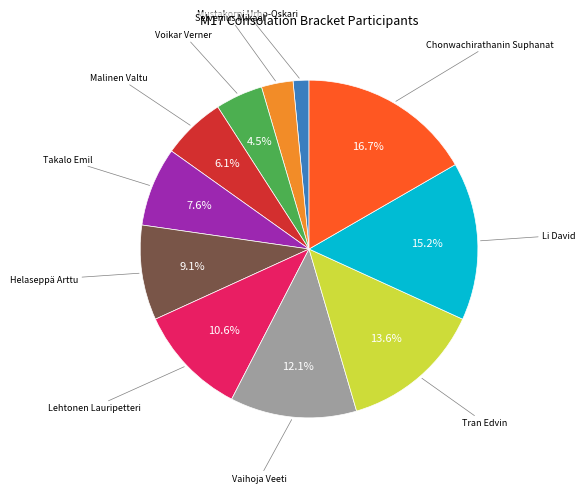

Is there any slice that represents more than half of the pie?

No